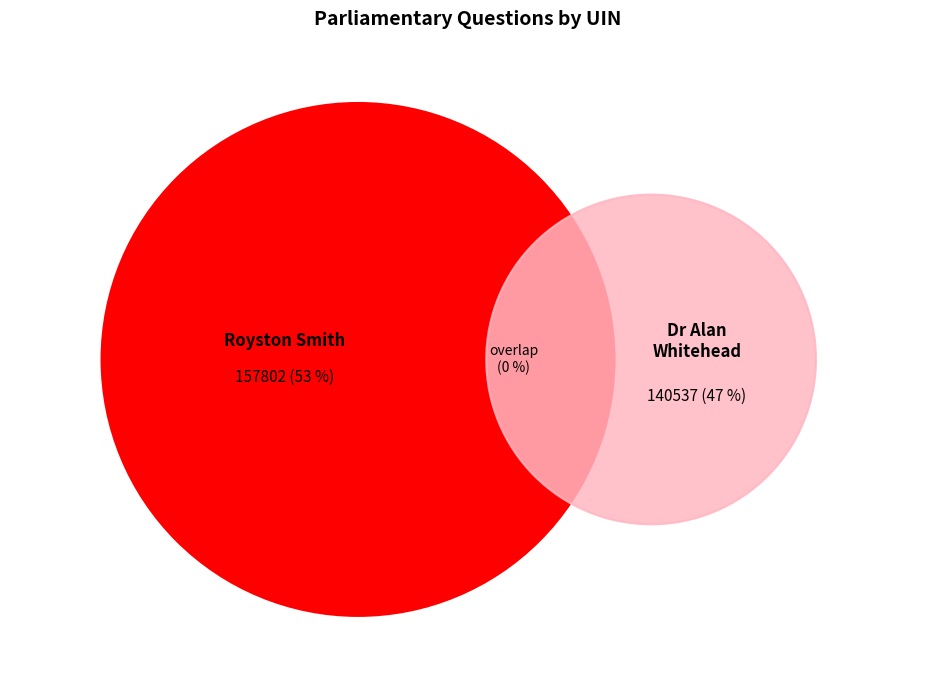

How many slices are in this pie chart?

2